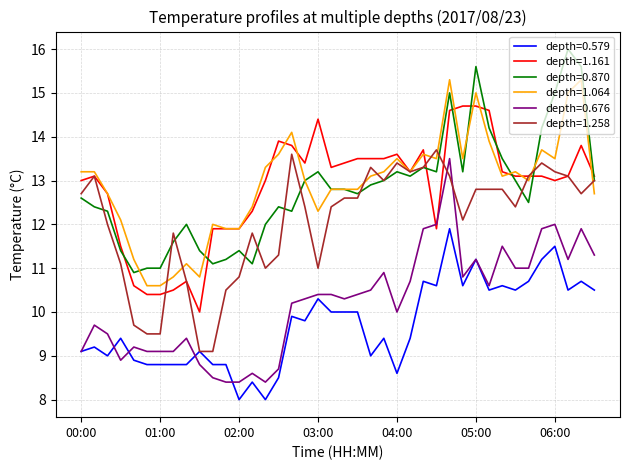

What is the maximum value for depth=1.258?

13.7